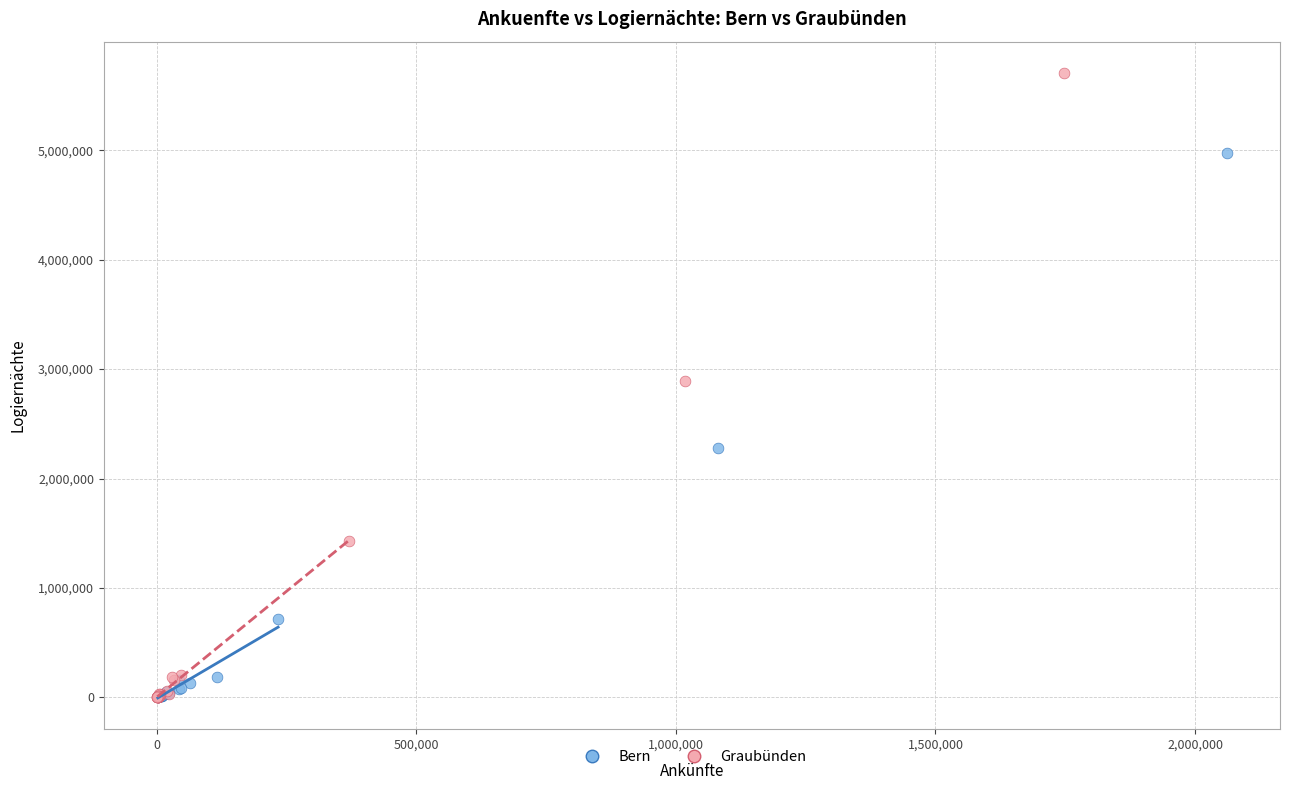

Which series has the largest Y range (max minus min)?

Graubünden